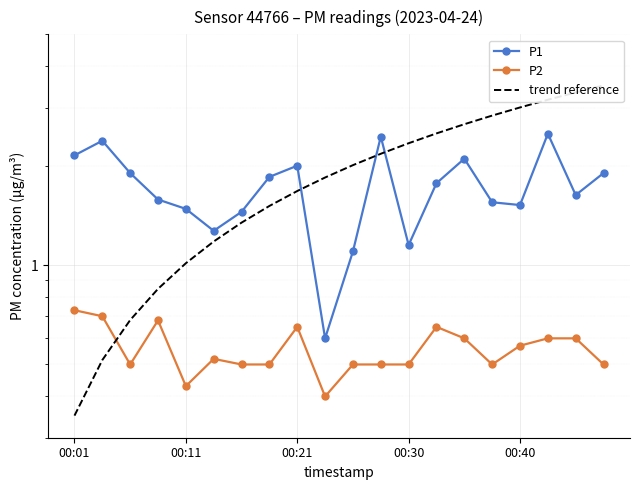

Where is P1 nearest to the value 1?

10